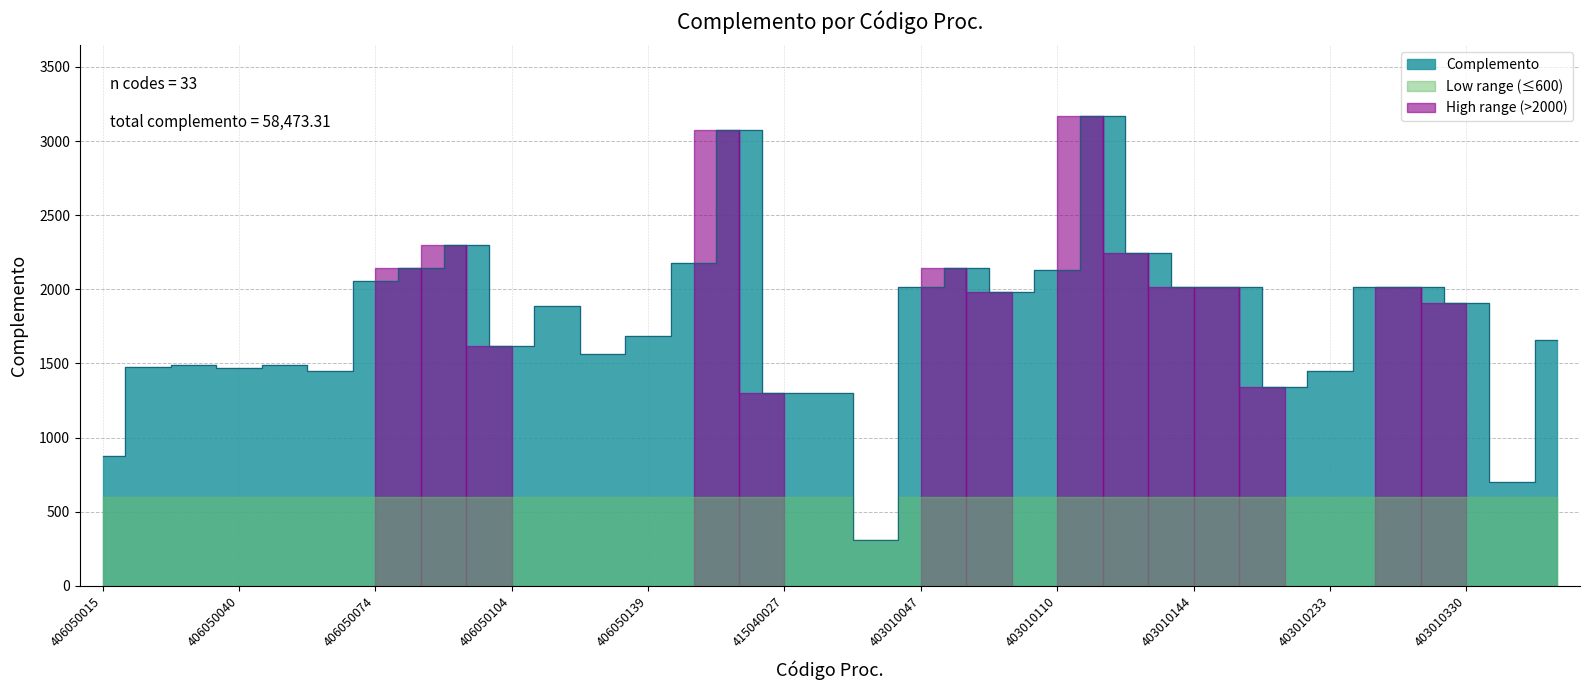

Reading right to left, list all the values displayed in this chart.

1657.6	702.1	1906.5	2018.5	2018.5	1446.8	1343.1	2018.5	2018.5	2246.5	3169.6	2133.1	1980.7	2144.9	2018.5	309.7	1300.0	1300.0	3072.5	2175.0	1686.0	1560.5	1886.1	1619.0	2297.7	2142.0	2059.2	1445.8	1487.0	1466.5	1492.3	1474.5	876.0